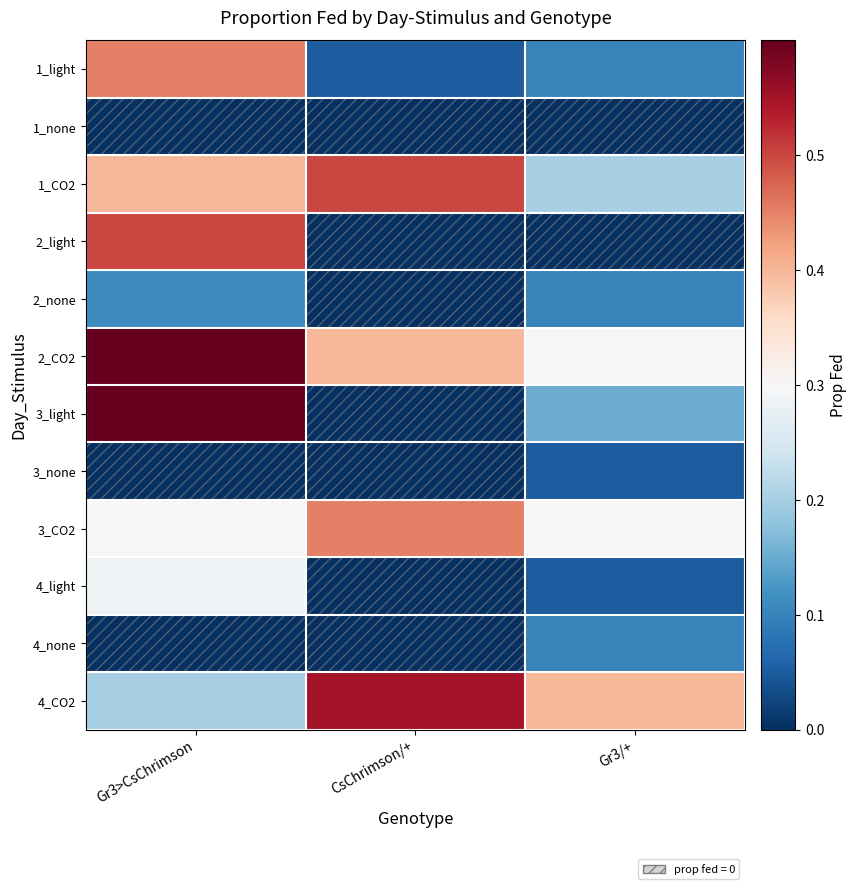

Reading left to right, extract all data points from this chart.

1_light: Gr3>CsChrimson=0.5	CsChrimson/+=0.1	Gr3/+=0.1
1_none: Gr3>CsChrimson=0.0	CsChrimson/+=0.0	Gr3/+=0.0
1_CO2: Gr3>CsChrimson=0.4	CsChrimson/+=0.5	Gr3/+=0.2
2_light: Gr3>CsChrimson=0.5	CsChrimson/+=0.0	Gr3/+=0.0
2_none: Gr3>CsChrimson=0.1	CsChrimson/+=0.0	Gr3/+=0.1
2_CO2: Gr3>CsChrimson=0.6	CsChrimson/+=0.4	Gr3/+=0.3
3_light: Gr3>CsChrimson=0.6	CsChrimson/+=0.0	Gr3/+=0.1
3_none: Gr3>CsChrimson=0.0	CsChrimson/+=0.0	Gr3/+=0.1
3_CO2: Gr3>CsChrimson=0.3	CsChrimson/+=0.5	Gr3/+=0.3
4_light: Gr3>CsChrimson=0.3	CsChrimson/+=0.0	Gr3/+=0.1
4_none: Gr3>CsChrimson=0.0	CsChrimson/+=0.0	Gr3/+=0.1
4_CO2: Gr3>CsChrimson=0.2	CsChrimson/+=0.6	Gr3/+=0.4